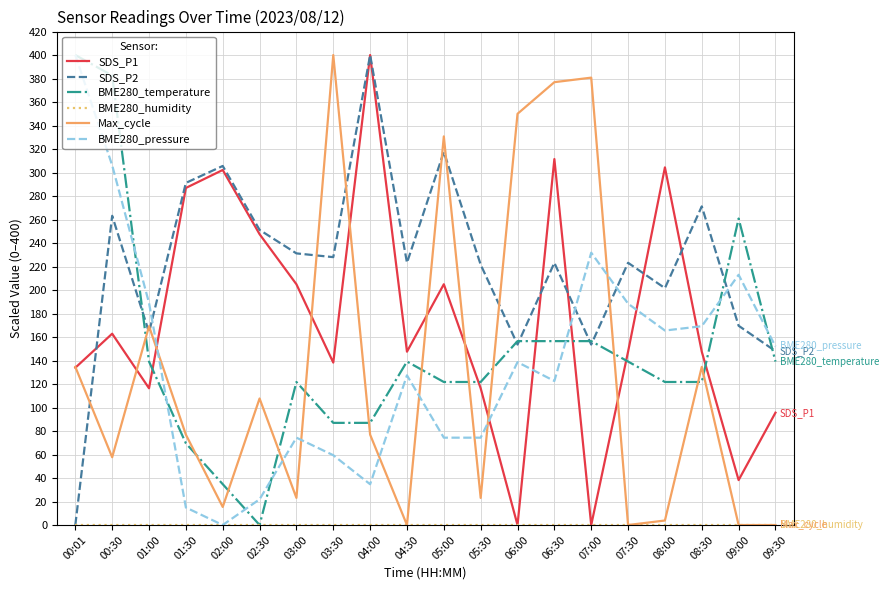

What is the difference between the highest and lowest values at 04:30?

223.2